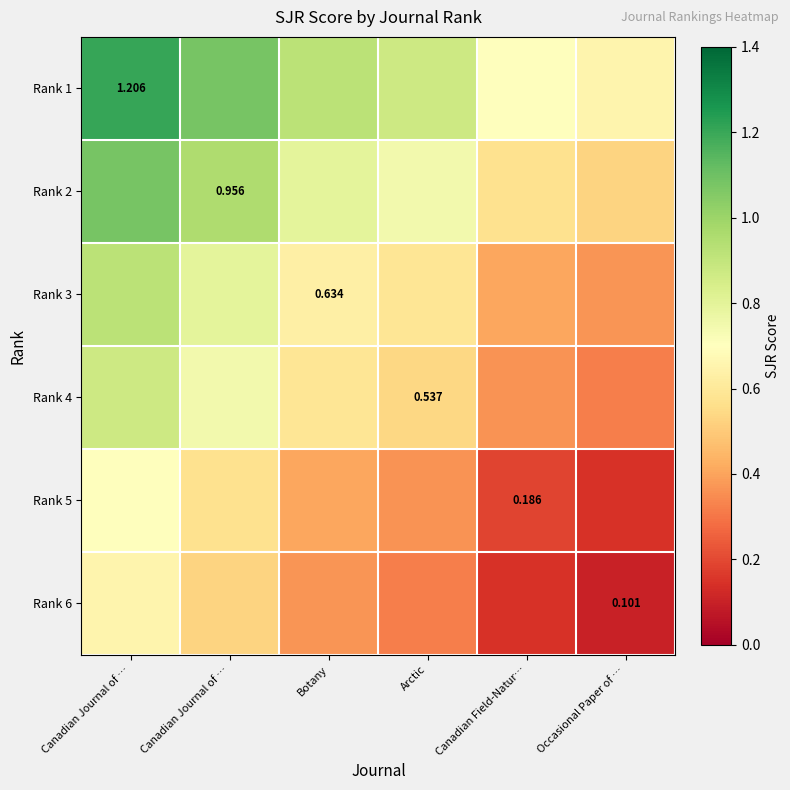

What is the average value of the Rank 2 series?

0.8